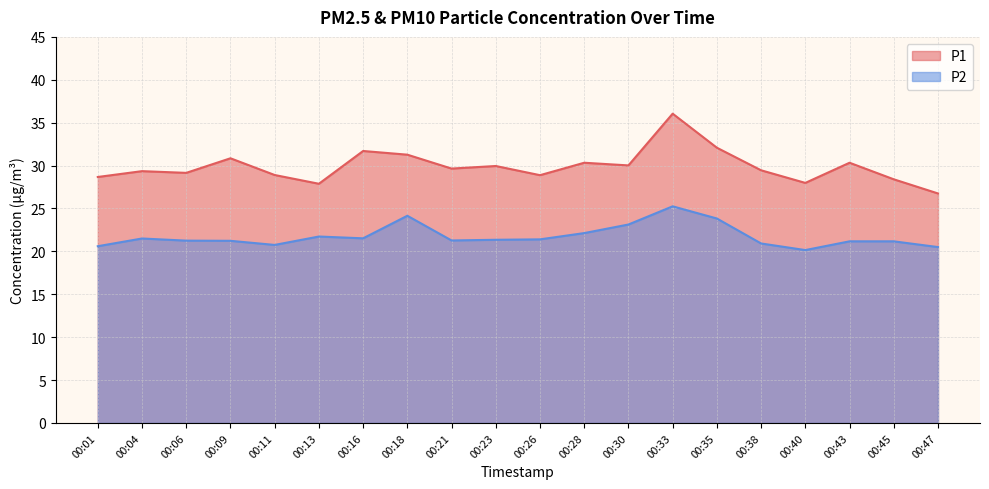

At which label does P1 first exceed 29?

00:04